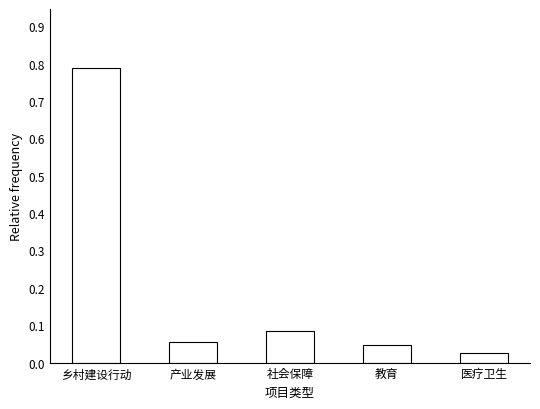

Which label corresponds to the smallest value in the chart?

医疗卫生